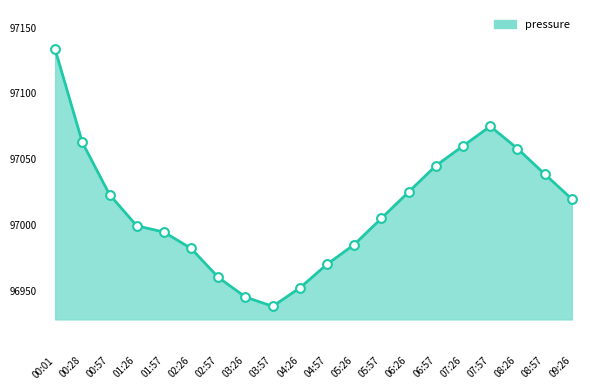

Between 07:57 and 01:57, which is larger?

07:57